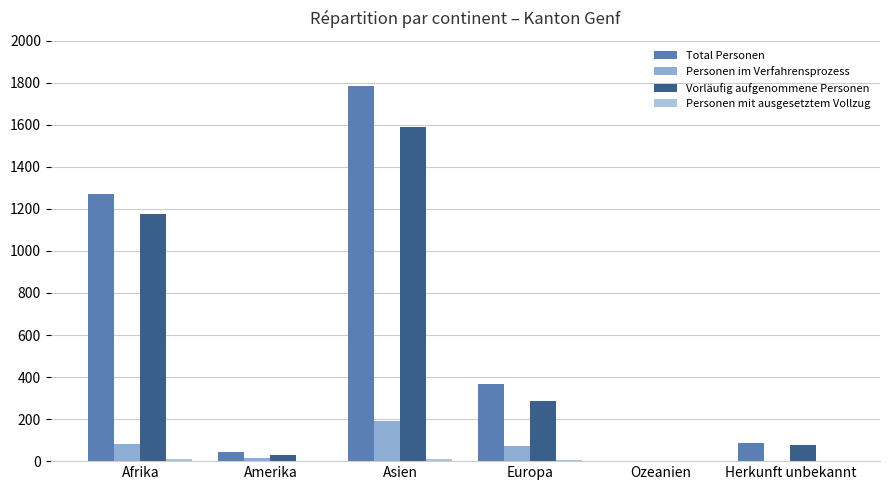

Rank the categories by Personen mit ausgesetztem Vollzug value from lowest to highest.

Amerika, Ozeanien, Herkunft unbekannt, Europa, Asien, Afrika